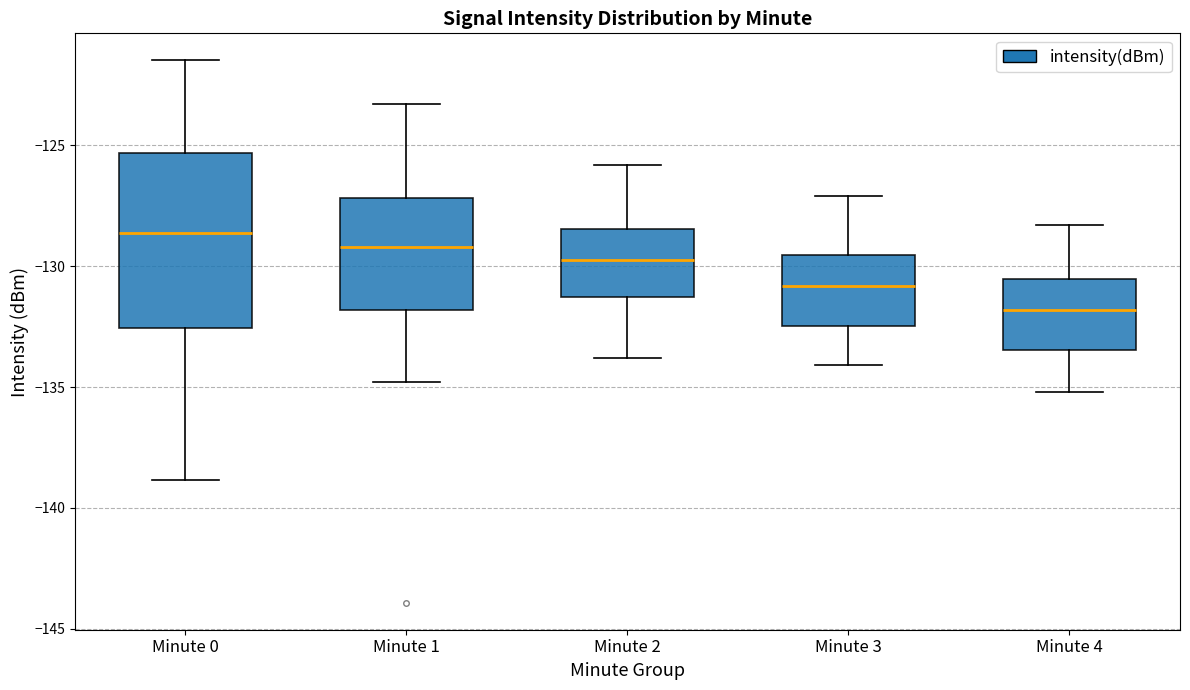

Reading left to right, read every box against the y-axis: the position of its median line, the range the box covers, and the ends of its whiskers. The values are not printed on the chart, so give them approximately, as read against the axis.

Minute 0: median -128.5, box -132.5 to -125.5, whiskers -139.0 to -121.5
Minute 1: median -129.0, box -132.0 to -127.0, whiskers -135.0 to -123.5
Minute 2: median -129.5, box -131.0 to -128.5, whiskers -134.0 to -126.0
Minute 3: median -131.0, box -132.5 to -129.5, whiskers -134.0 to -127.0
Minute 4: median -132.0, box -133.5 to -130.5, whiskers -135.0 to -128.5